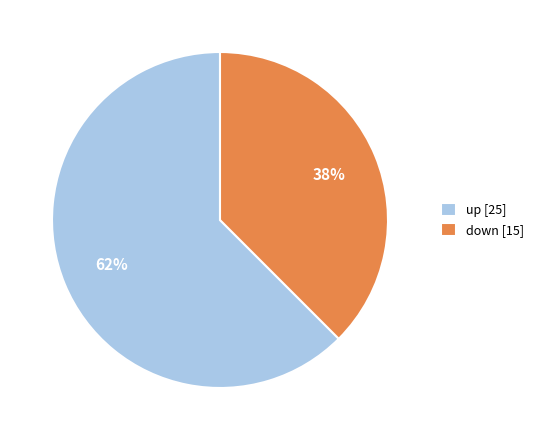

Does down represent more than half of the total?

No